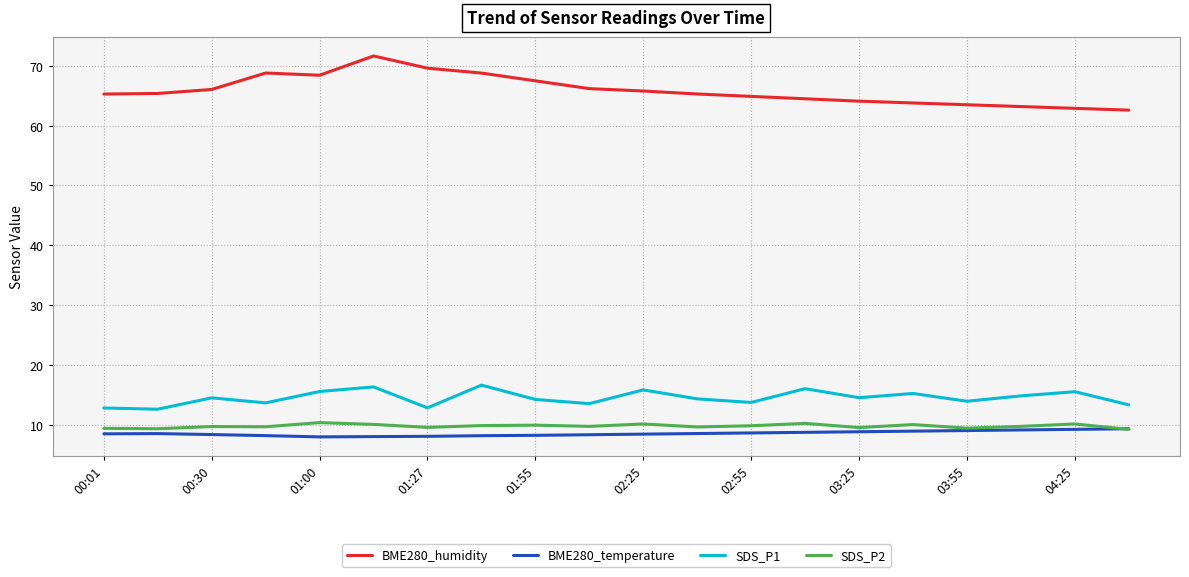

True or false: SDS_P2 and BME280_humidity cross at least once.

False